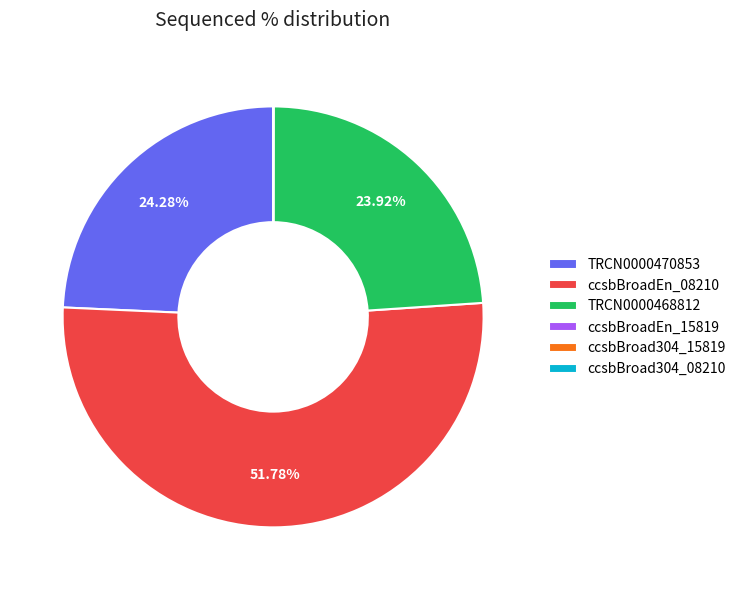

Is there any slice that represents more than half of the pie?

Yes